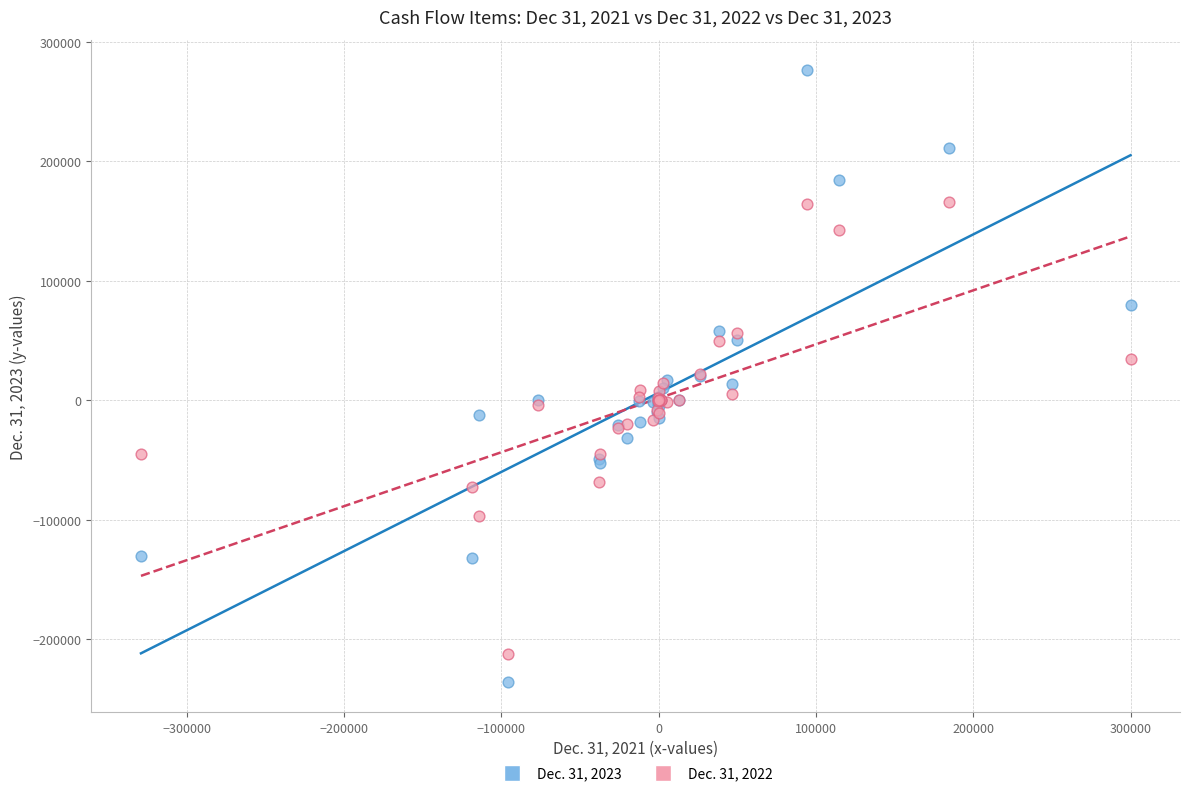

Which series reaches the maximum Y coordinate?

Dec. 31, 2023